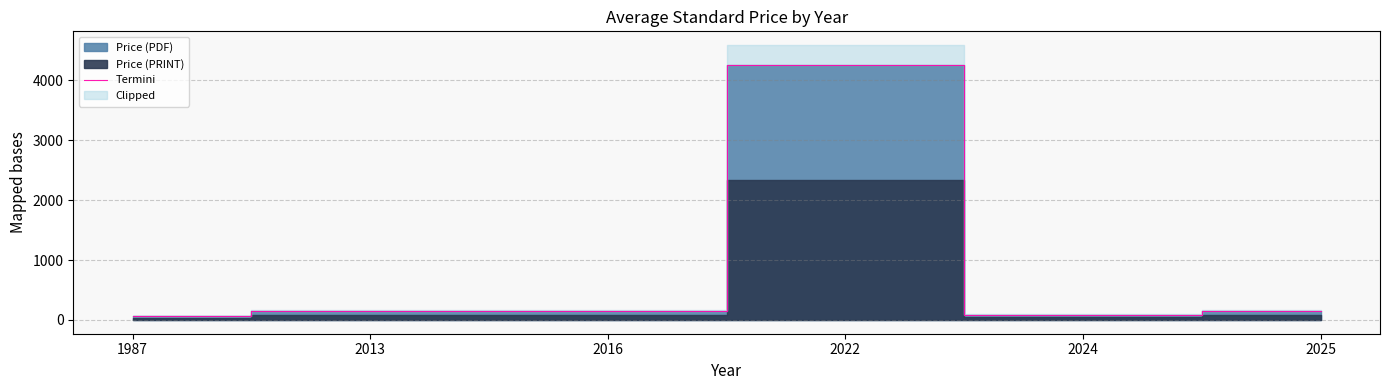

True or false: the data shows 158.0 at 2016.

True